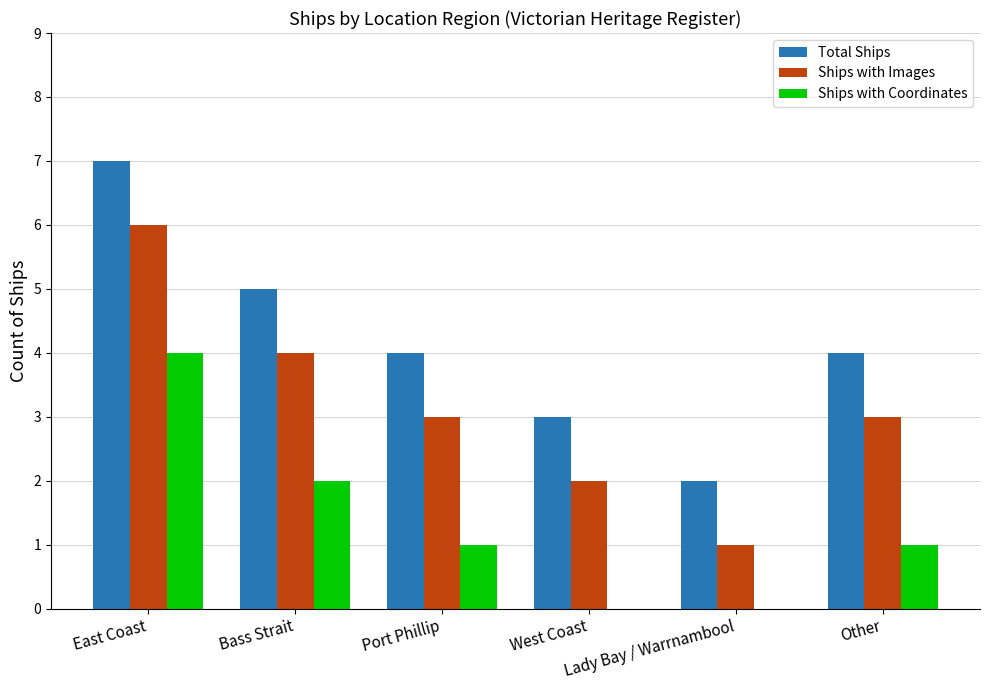

Is it true that Ships with Coordinates equals 0 at Lady Bay / Warrnambool?

True